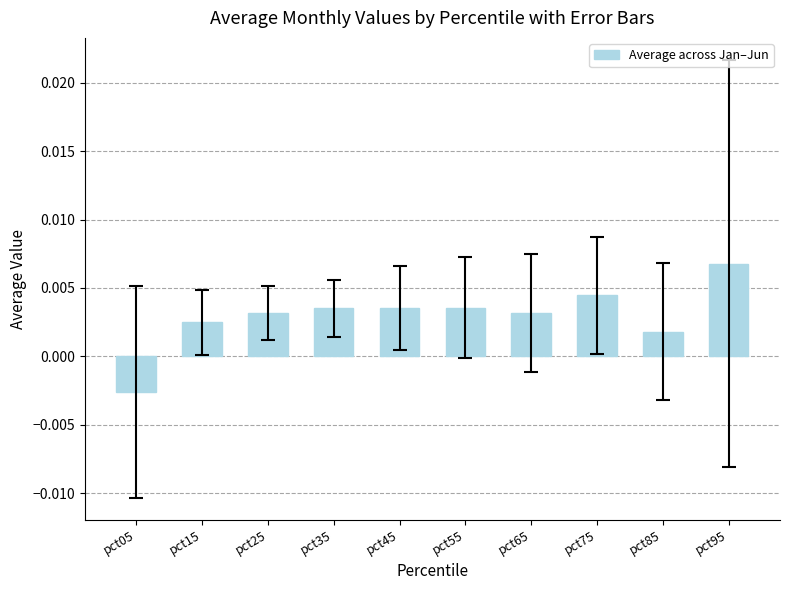

How many data points are less than 0?

1